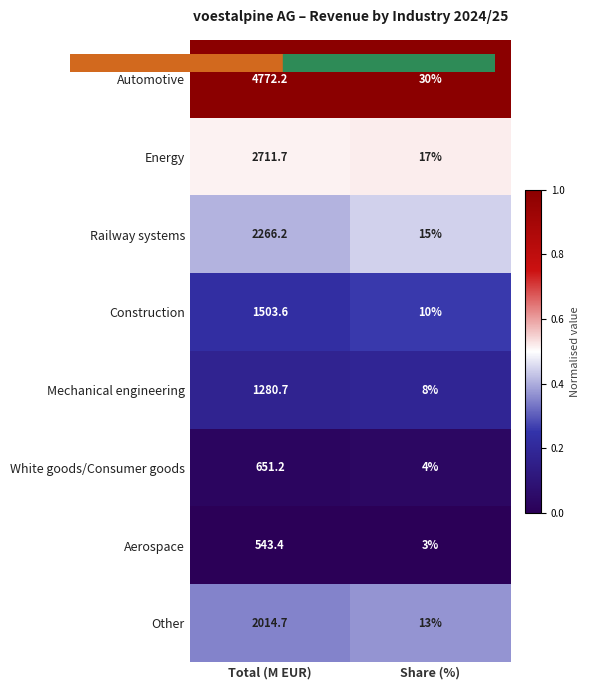

True or false: Other has a value of 19.7 at Share (%).

False